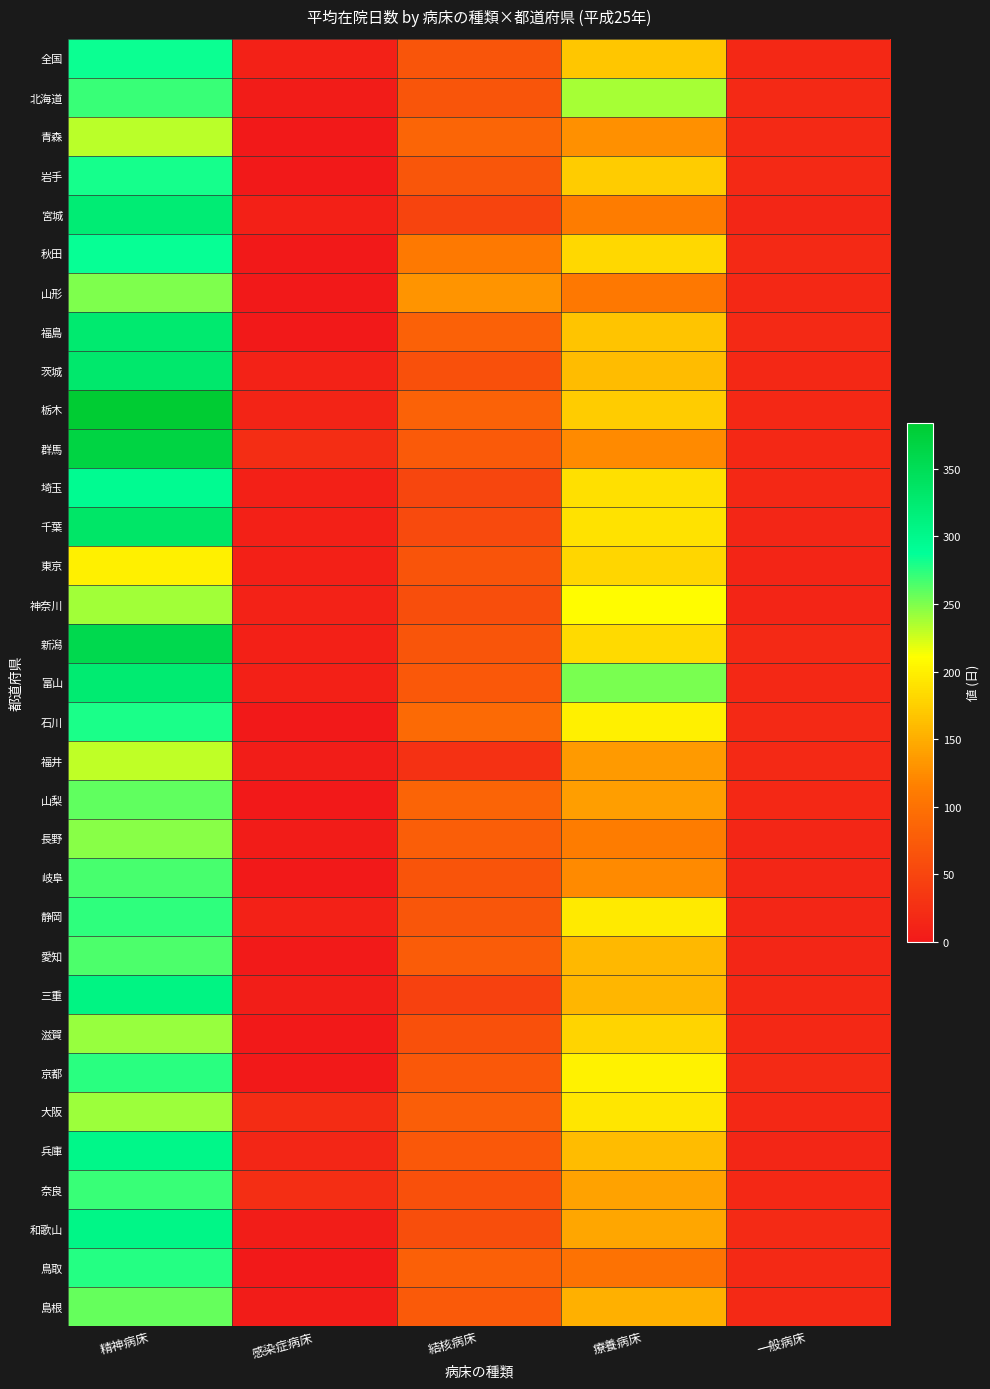

At which category is the sum across all series the highest?

精神病床